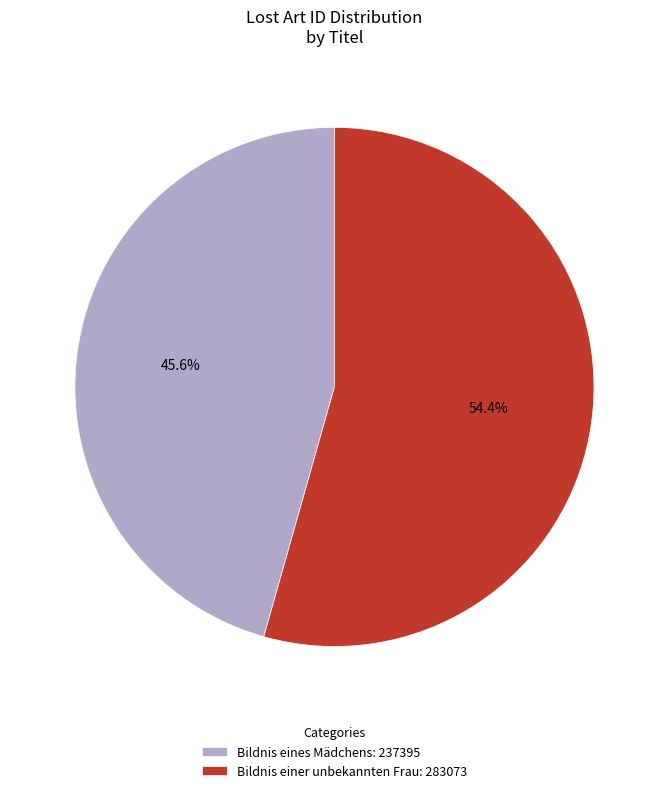

Does Bildnis eines Mädchens represent more than half of the total?

No